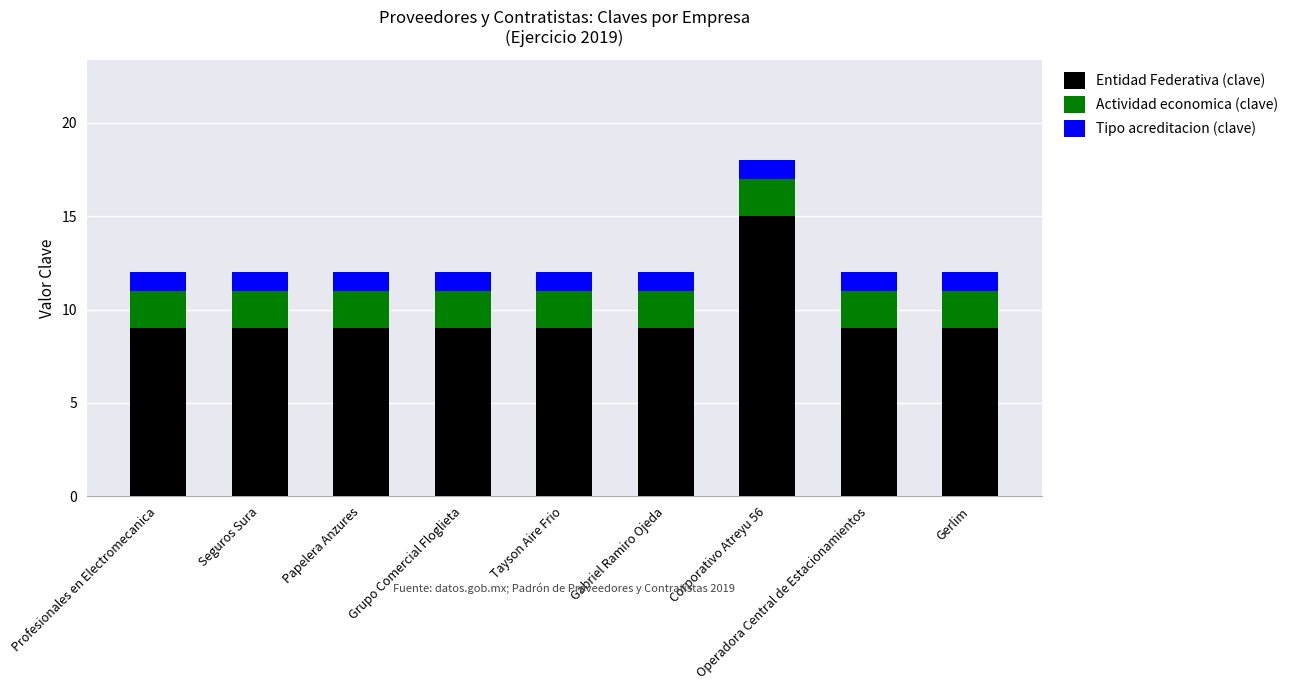

Is it true that Entidad Federativa (clave) equals 9 at Seguros Sura?

True